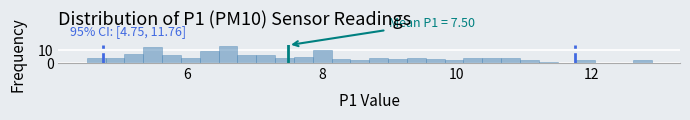

Around what value on the x-axis is the tallest bar? Give the approximate position of its centre, as read against the axis.

6.6